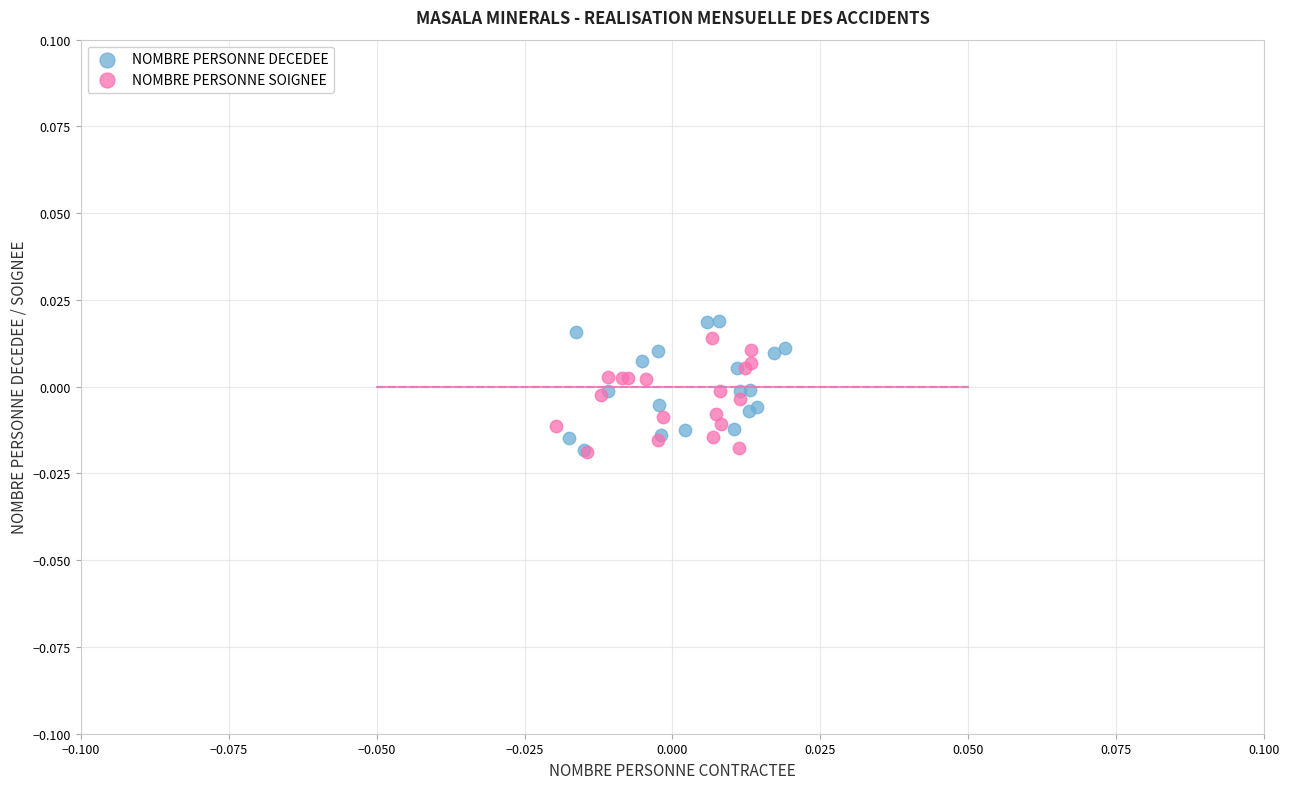

What are all the series names shown in the legend?

NOMBRE PERSONNE DECEDEE, NOMBRE PERSONNE SOIGNEE